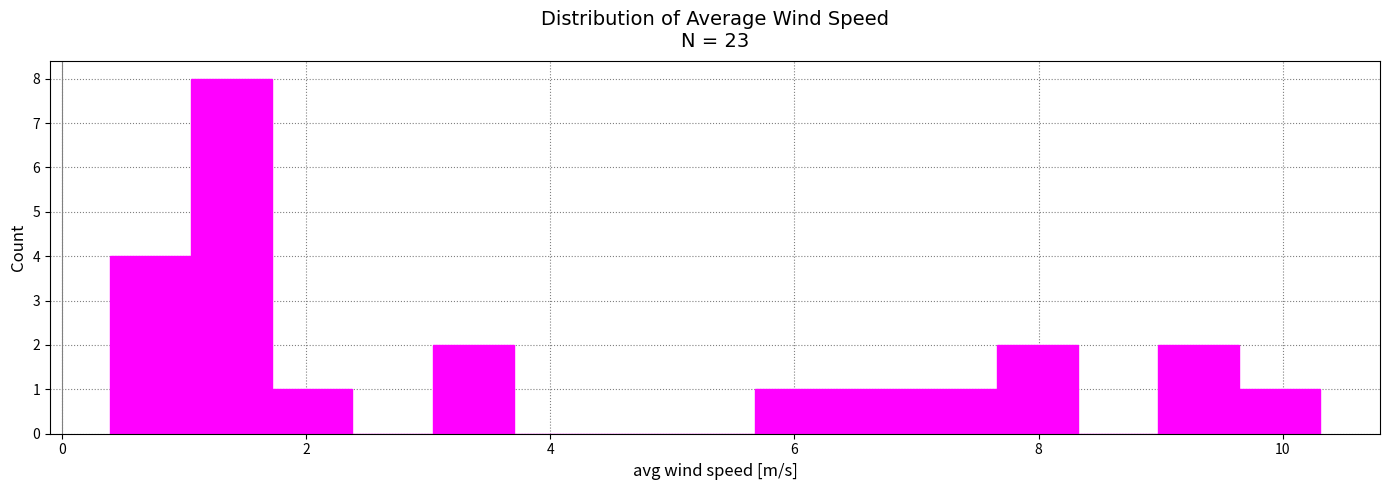

Around what value on the x-axis is the tallest bar? Give the approximate position of its centre, as read against the axis.

1.4